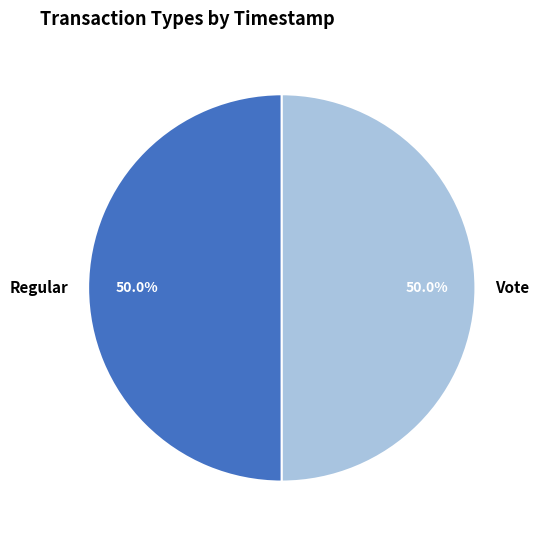

To the nearest percent, what percentage of the pie is Vote?

50%